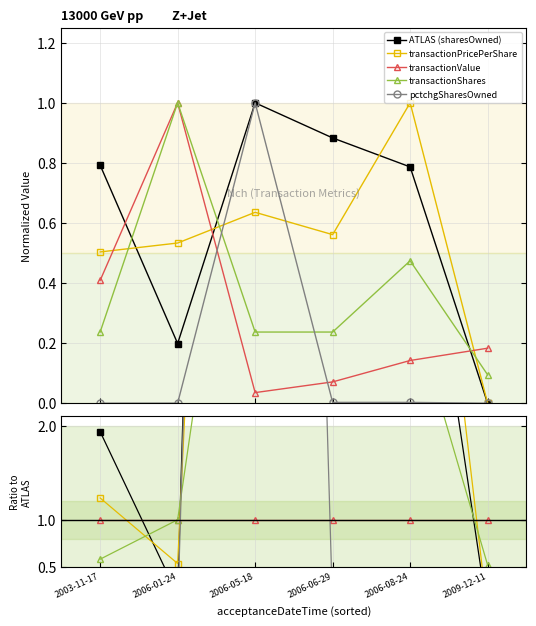

List the series in order of their peak value, highest first.

ATLAS (sharesOwned), pctchgSharesOwned, transactionPricePerShare, transactionShares, transactionValue